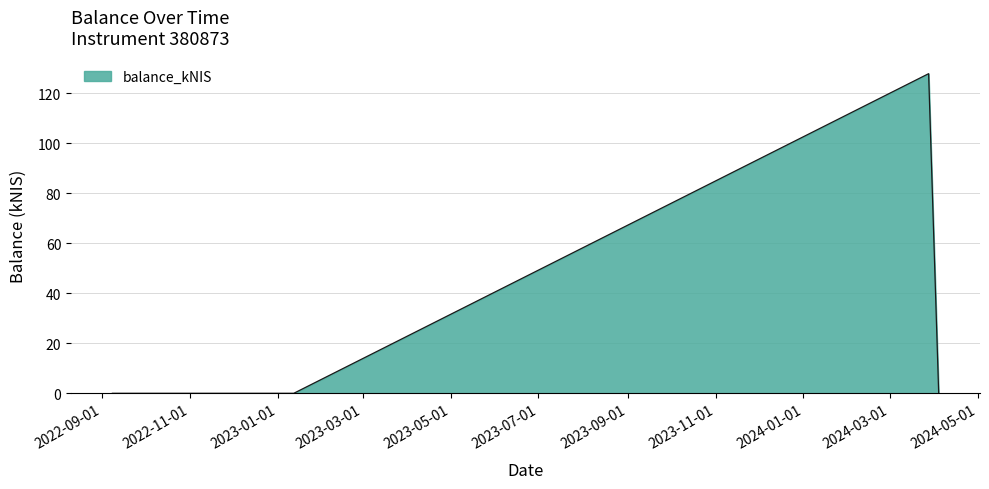

What is the difference between the maximum and minimum values?

127.8